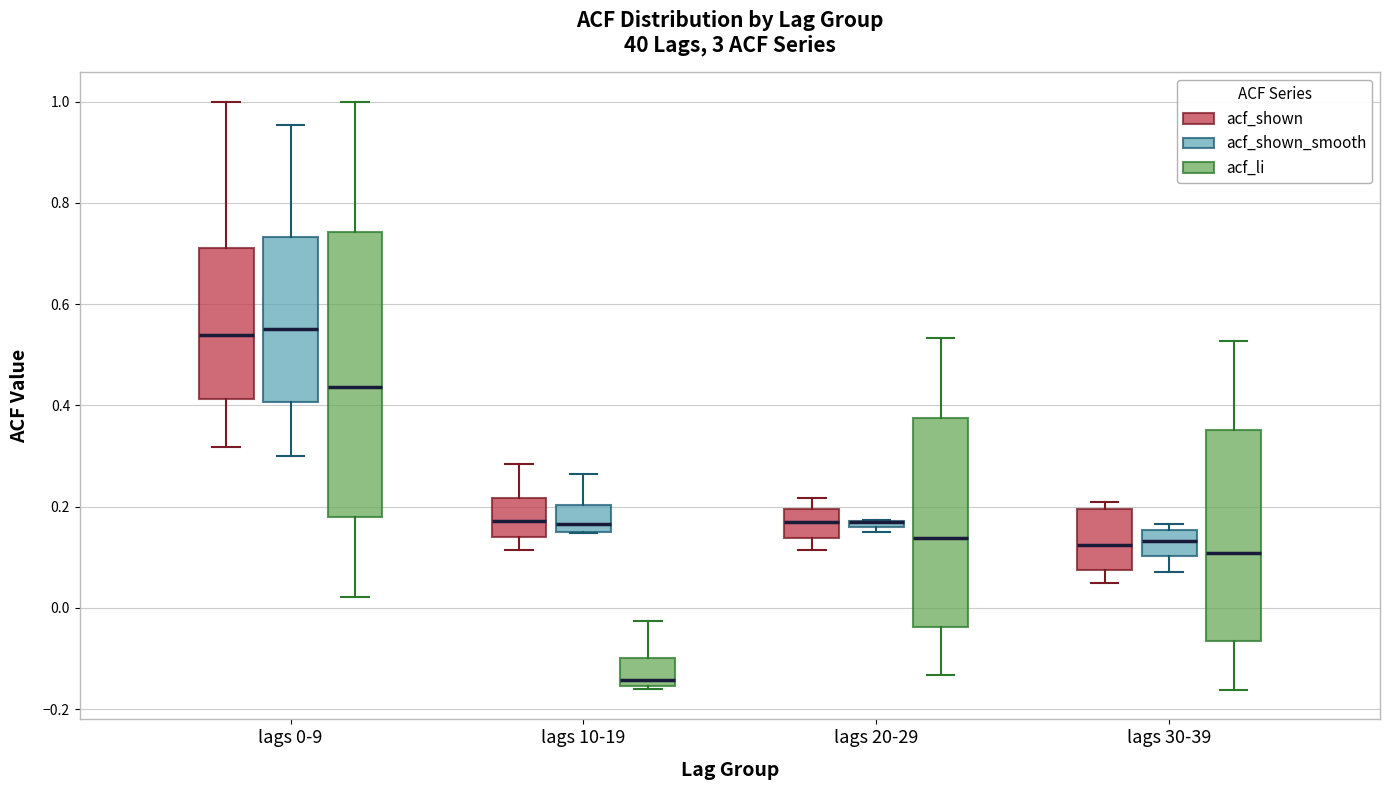

Where is the lower edge of the box for lags 30-39 (acf_li) on the y-axis? The values are not printed on the chart, so give them approximately, as read against the axis.

-0.06